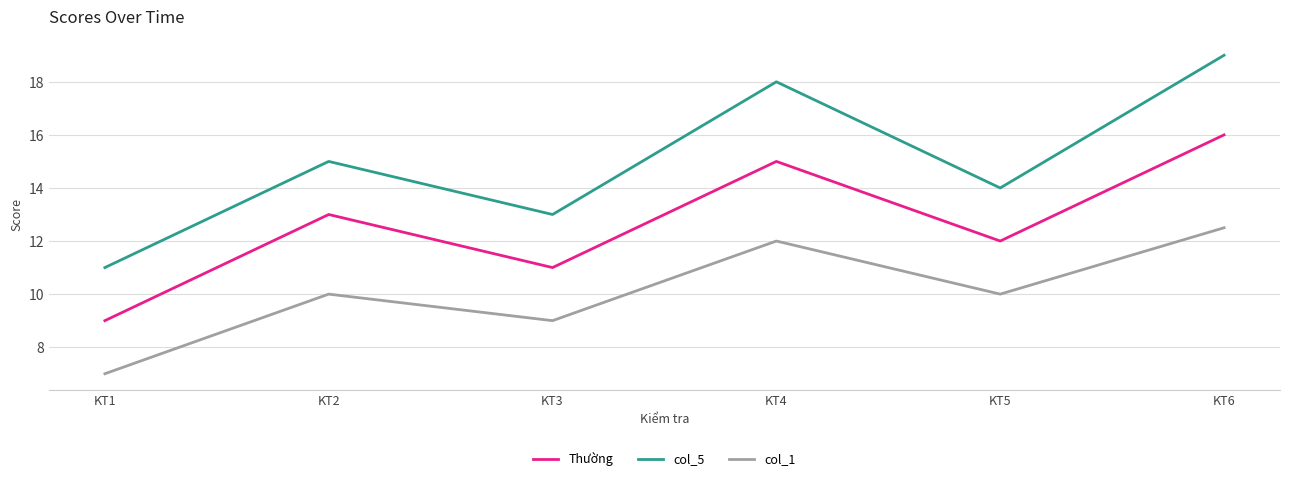

In col_5, how many points are lower than both neighbors (excluding endpoints)?

2